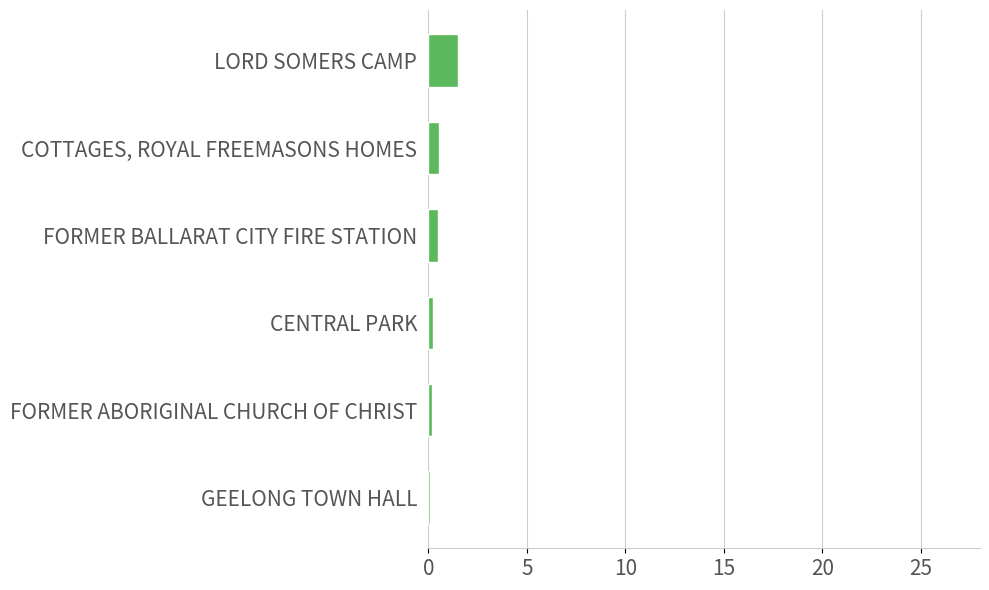

Which category has the highest value across all series?

LORD SOMERS CAMP